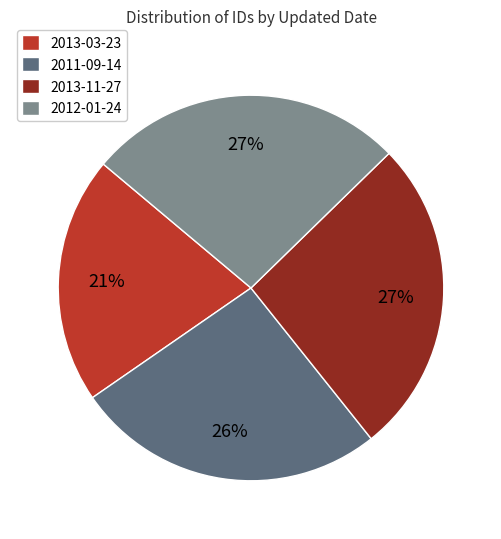

Which category has the smallest portion of the pie?

2013-03-23